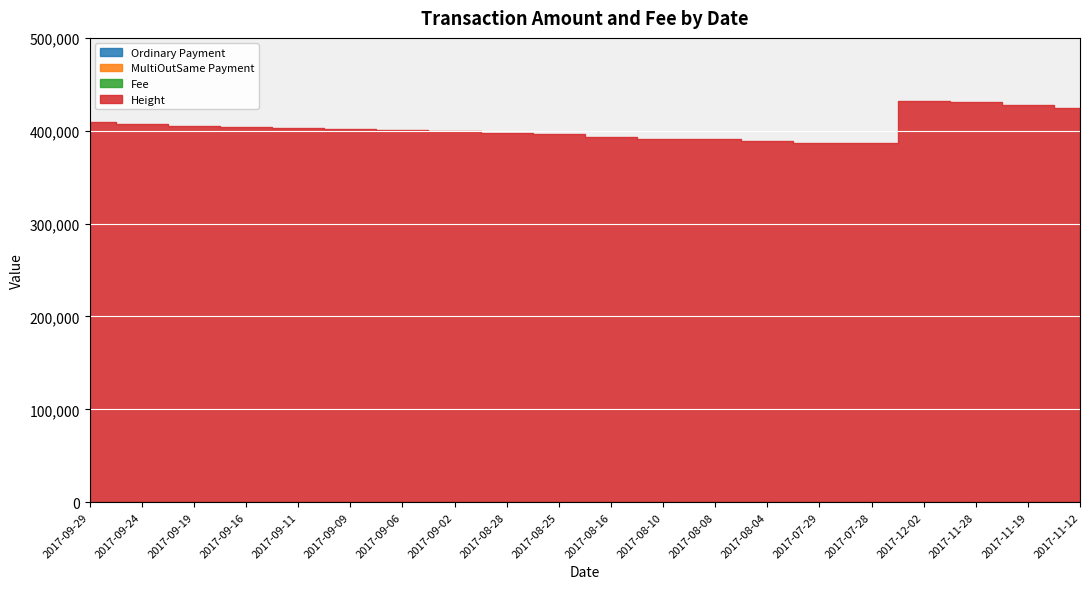

True or false: Fee and MultiOutSame Payment intersect in this chart.

False